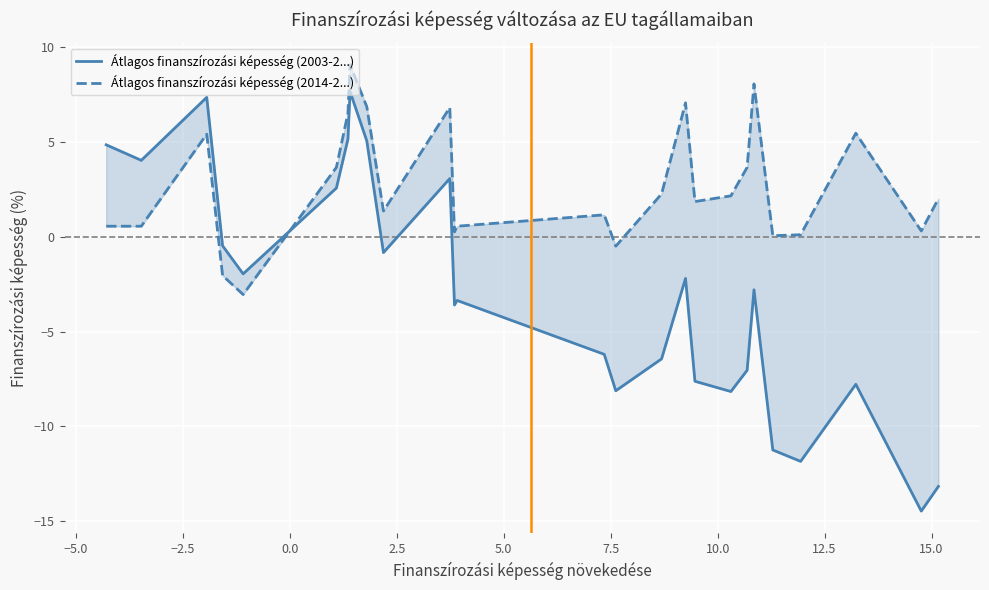

How many data points does each series have?

26